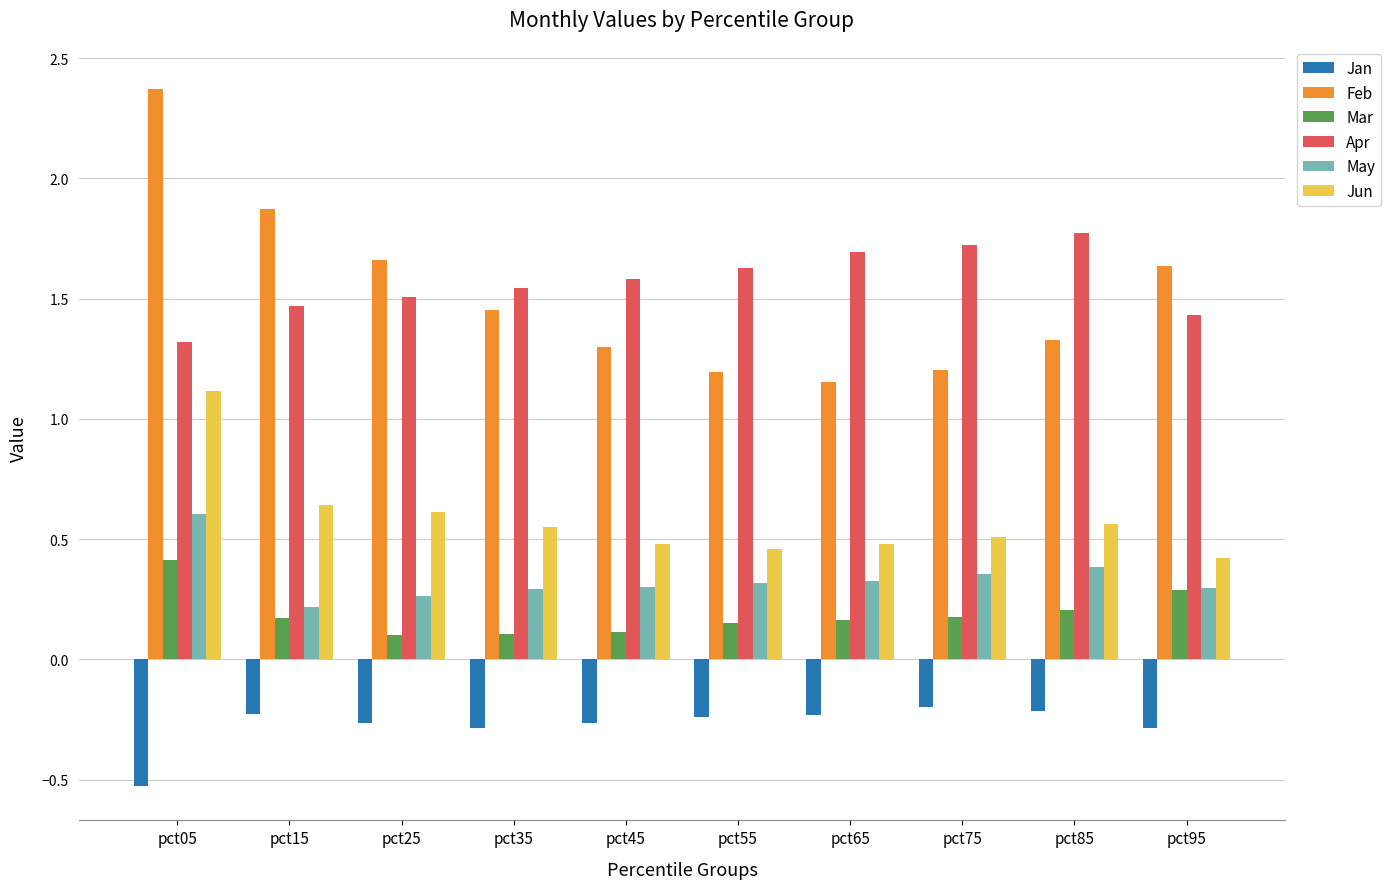

At which category does the chart reach its minimum across all series?

pct05